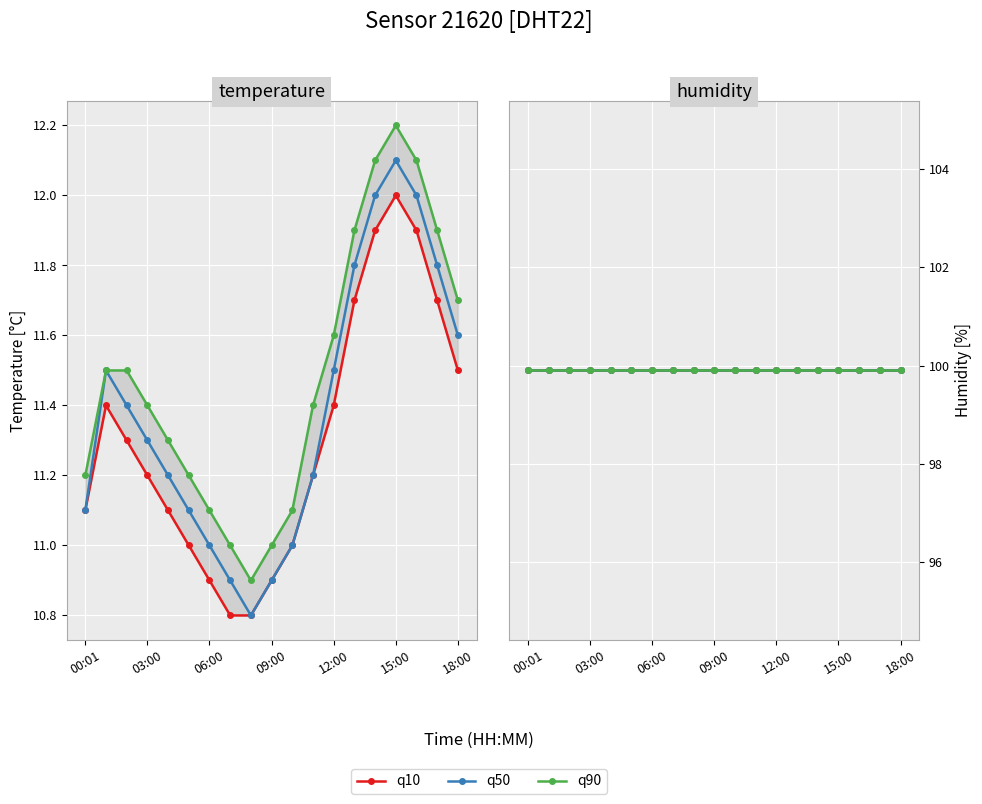

Approximately how many times larger is the value at 04:00 compared to 01:00?

1.0